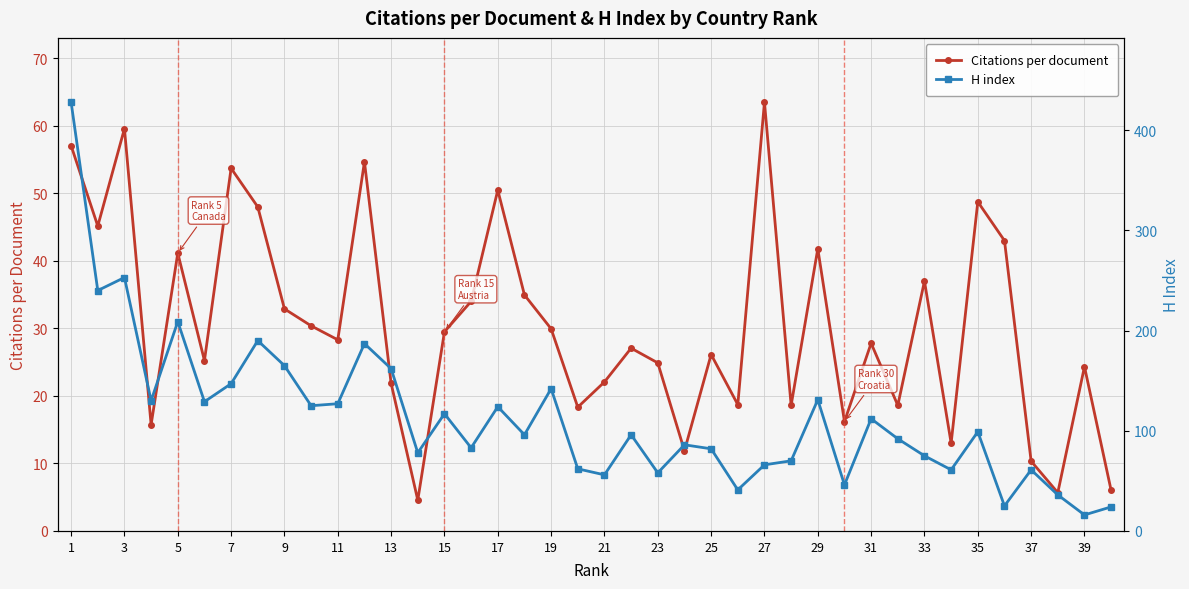

What is the minimum value for Citations per document?

4.6